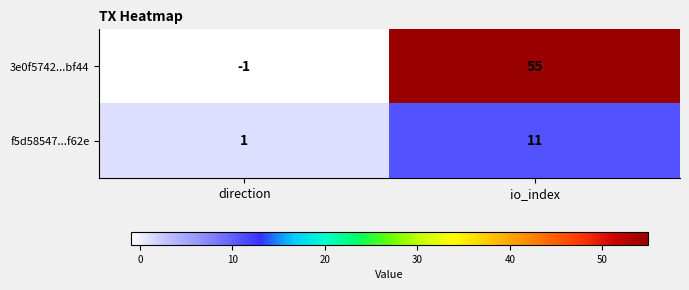

What is the difference between the highest and lowest values at direction?

2